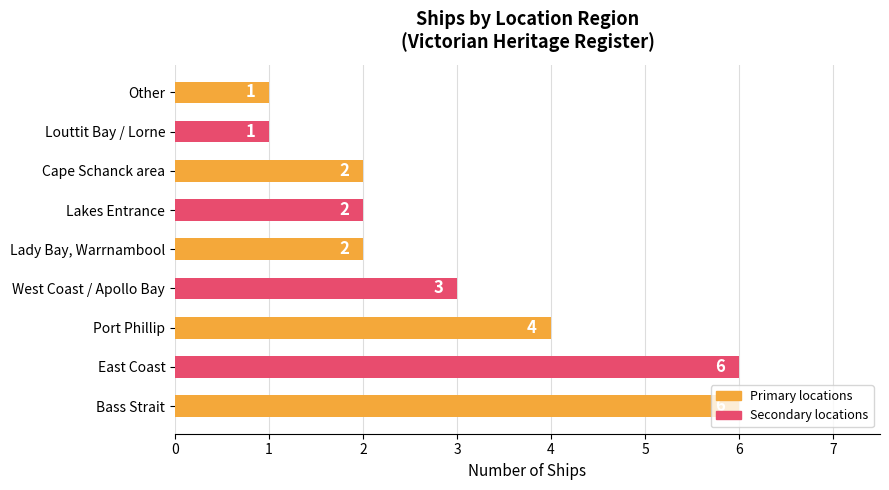

What is the maximum value shown in the chart?

6